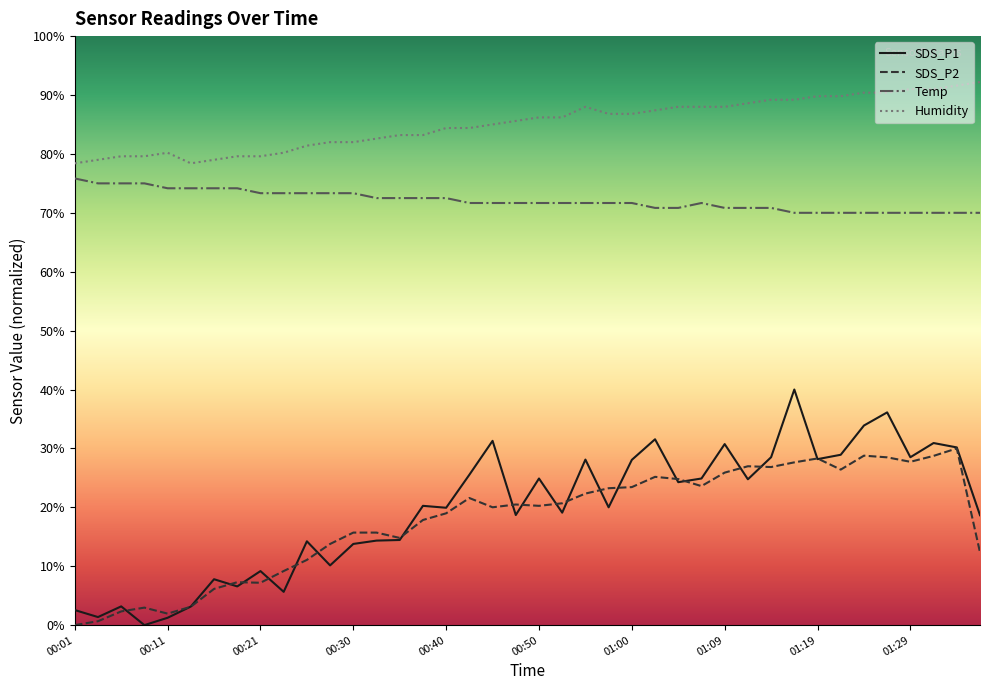

At how many categories does at least one series exceed 34?

40